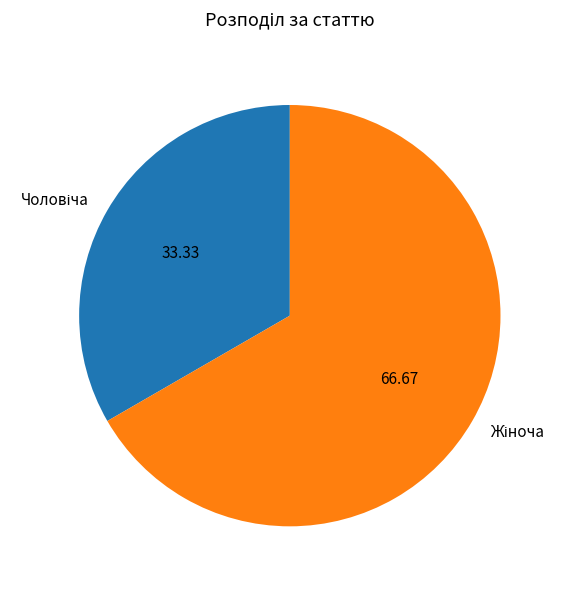

Does any single category account for the majority?

Yes